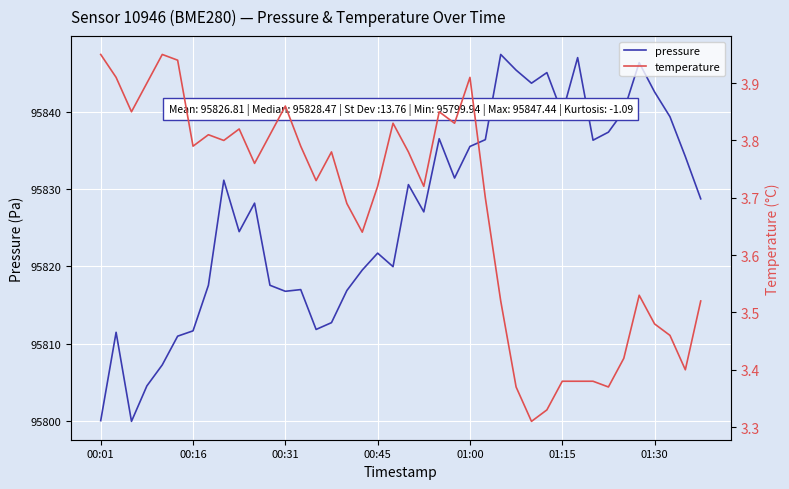

Between 8 and 20, which series saw the biggest shift?

pressure